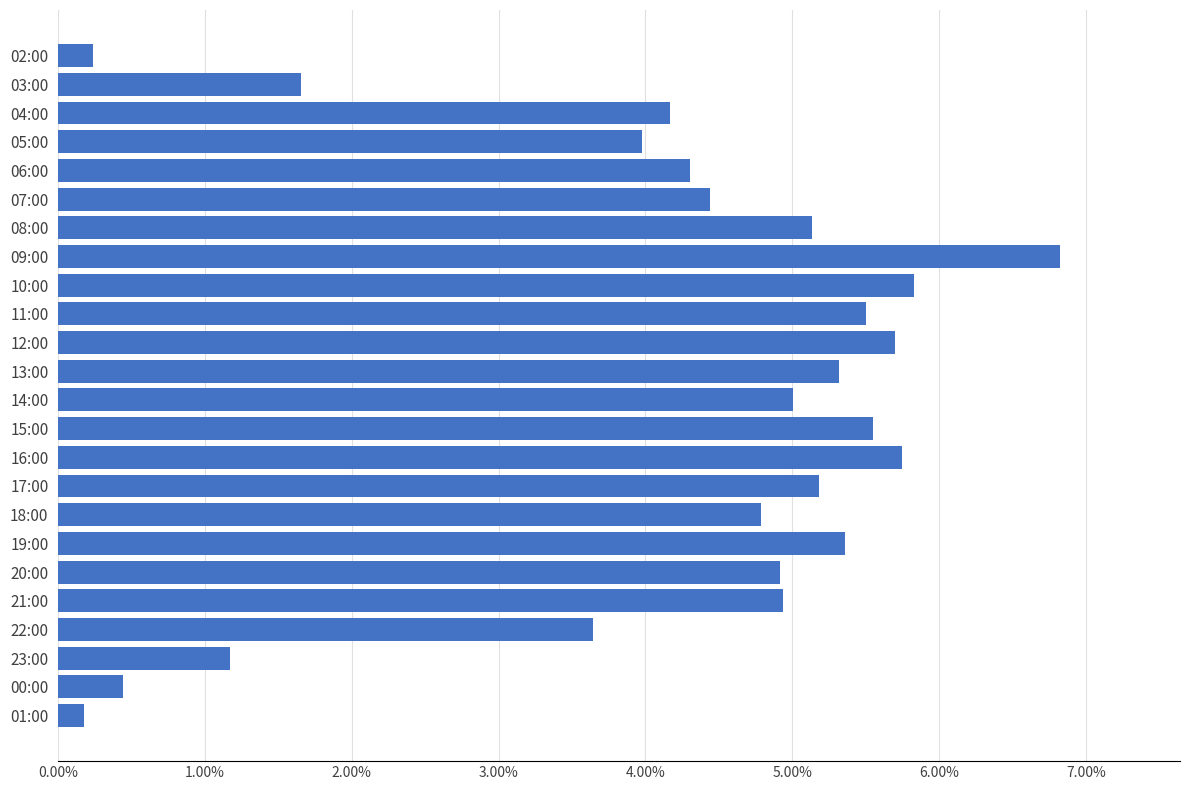

What is the maximum value shown in the chart?

0.1